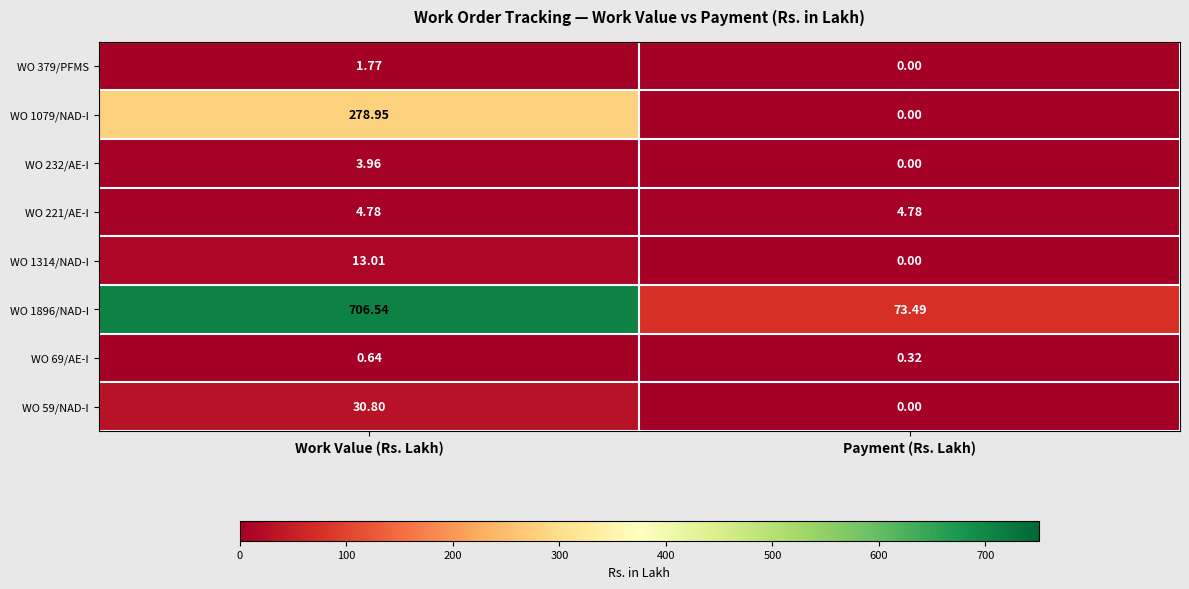

Which label corresponds to the largest value in the chart?

Work Value (Rs. Lakh)